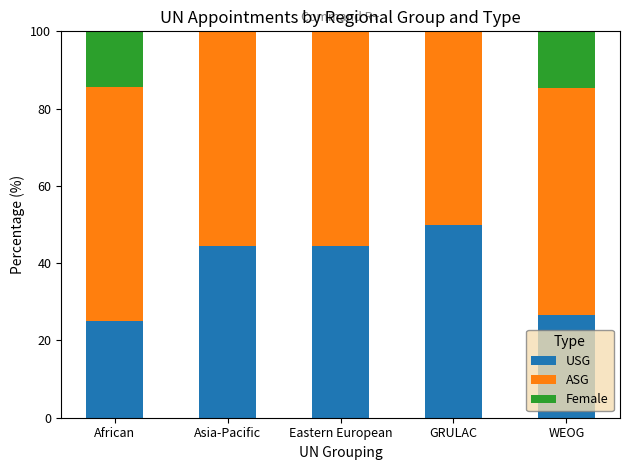

At which label does USG reach its peak?

GRULAC